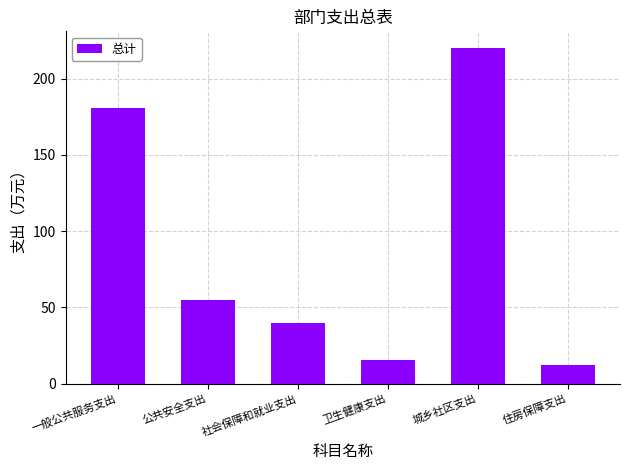

List the labels in order of value, smallest first.

住房保障支出, 卫生健康支出, 社会保障和就业支出, 公共安全支出, 一般公共服务支出, 城乡社区支出